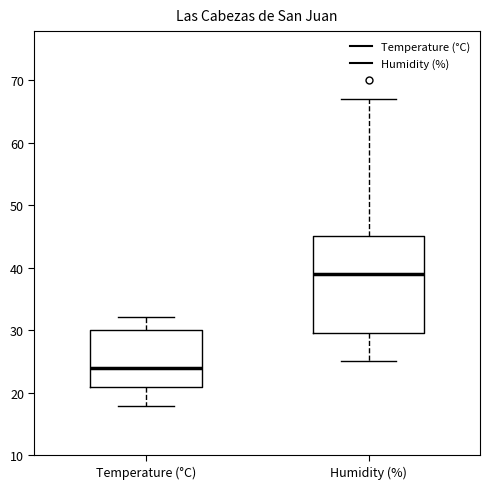

Reading left to right, transcribe this box plot: for each box, give where its median line is, the range the box spans, and where its two whiskers end, as read against the y-axis. The values are not printed on the chart, so give them approximately, as read against the axis.

Temperature (°C): median 24, box 21 to 30, whiskers 18 to 32
Humidity (%): median 39, box 30 to 45, whiskers 25 to 67